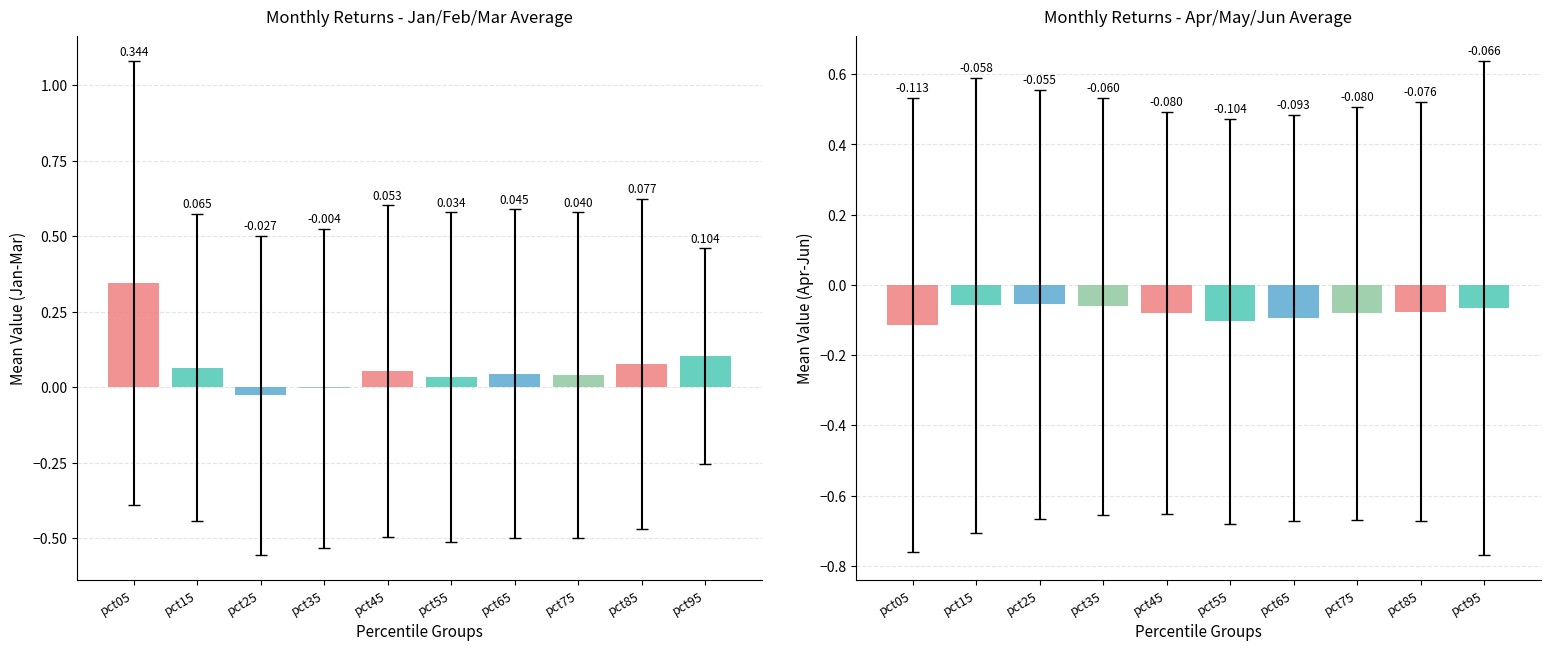

What is the lowest value of the Mar series?

-0.1